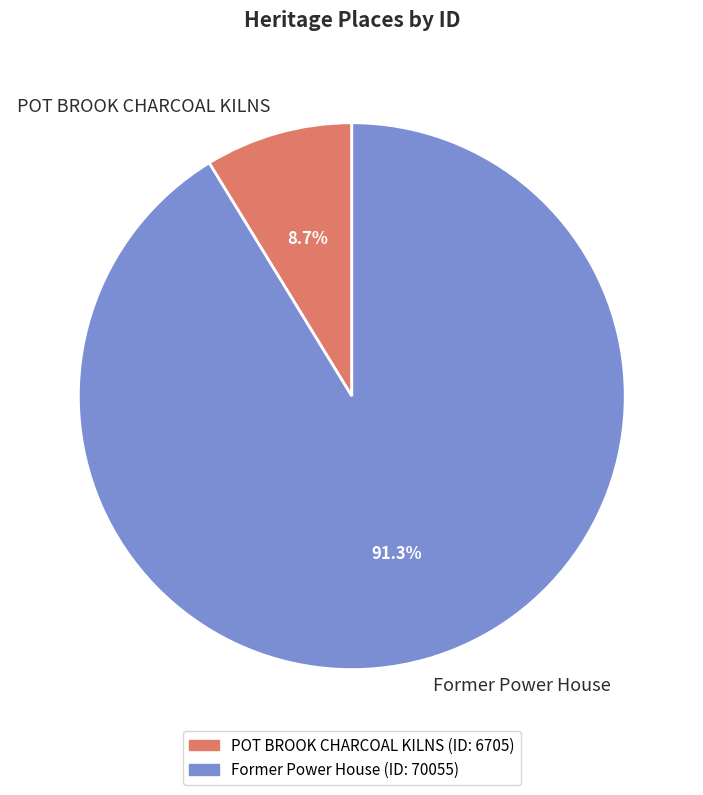

Which slice represents more than half of the pie?

Former Power House